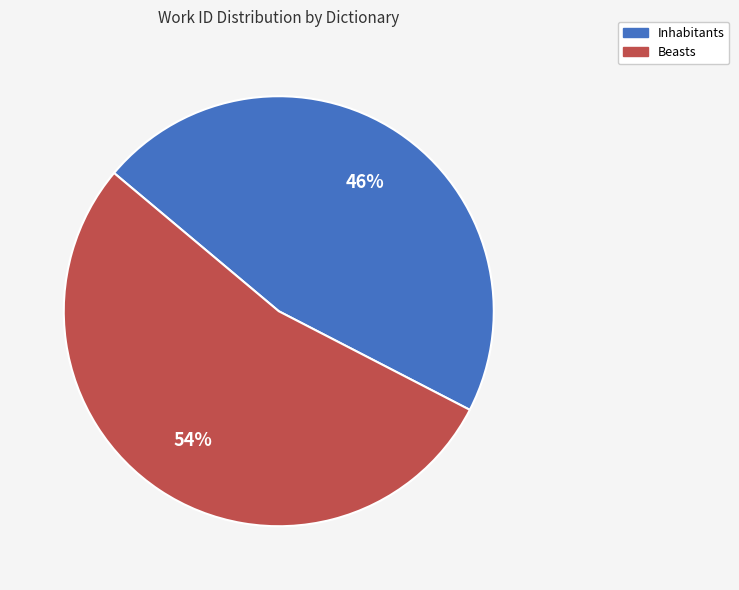

Which category has the smallest portion of the pie?

Inhabitants